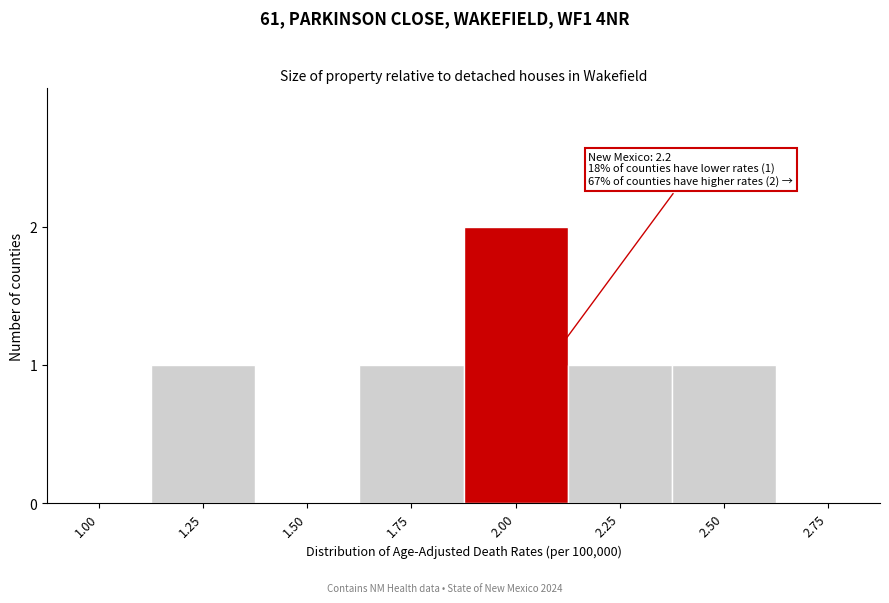

Reading left to right, list all the values displayed in this chart.

1.00=0	1.25=1	1.50=0	1.75=1	2.00=2	2.25=1	2.50=1	2.75=0